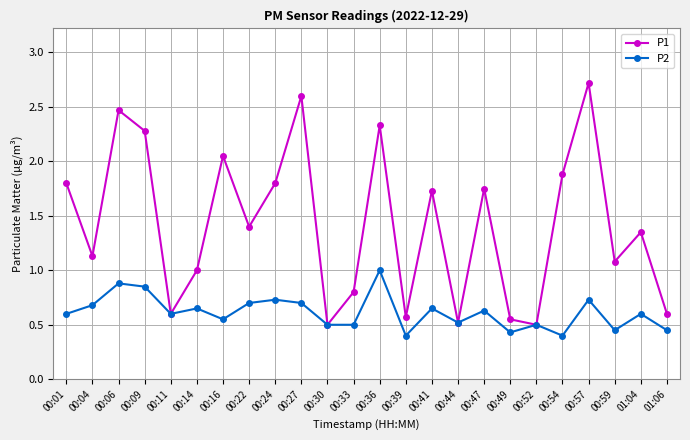

What is the difference between the highest and lowest values at 00:24?

1.1